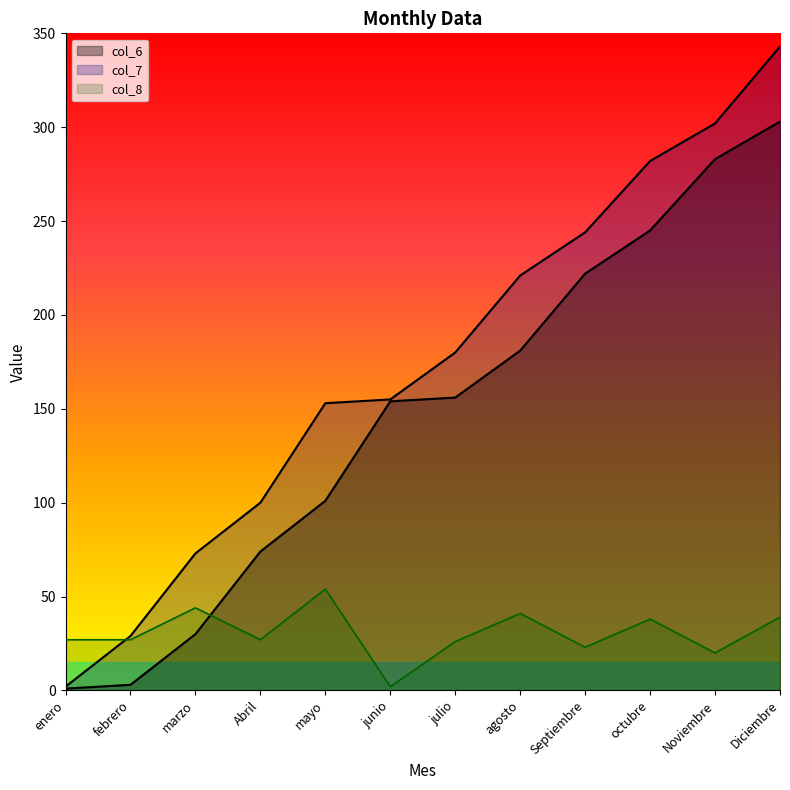

Which has a higher value, Noviembre or marzo?

Noviembre